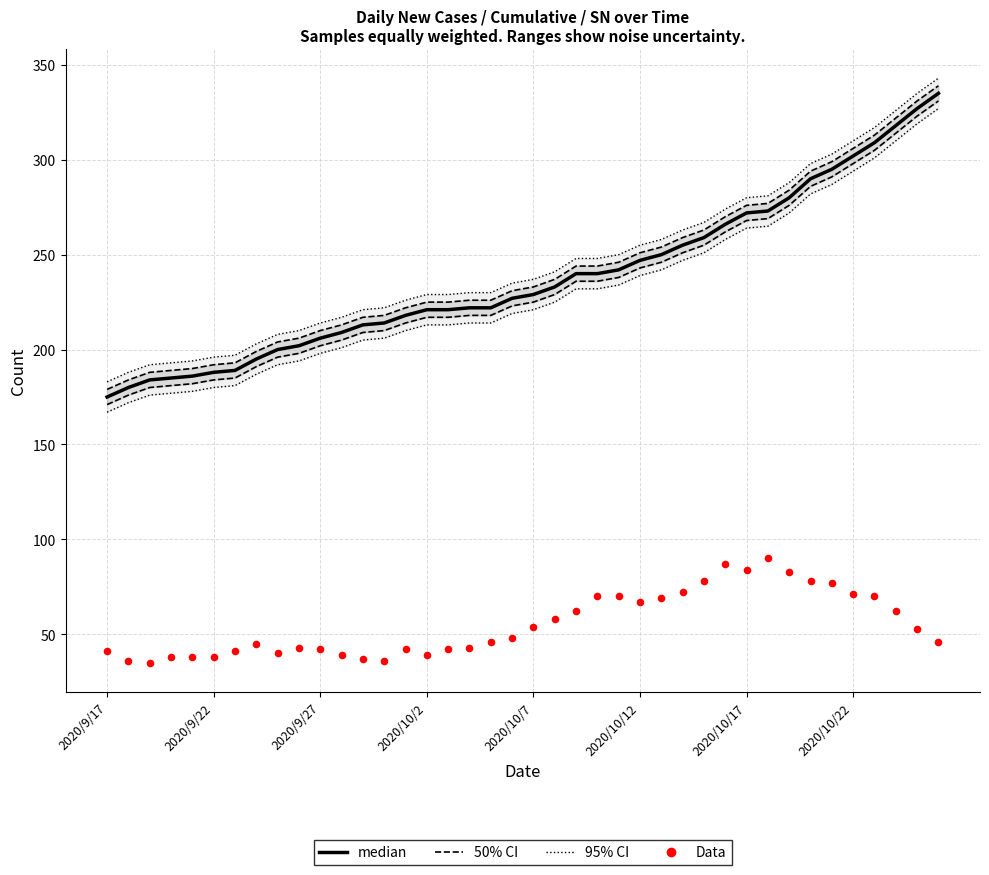

What is the total value across all series at 16?

717